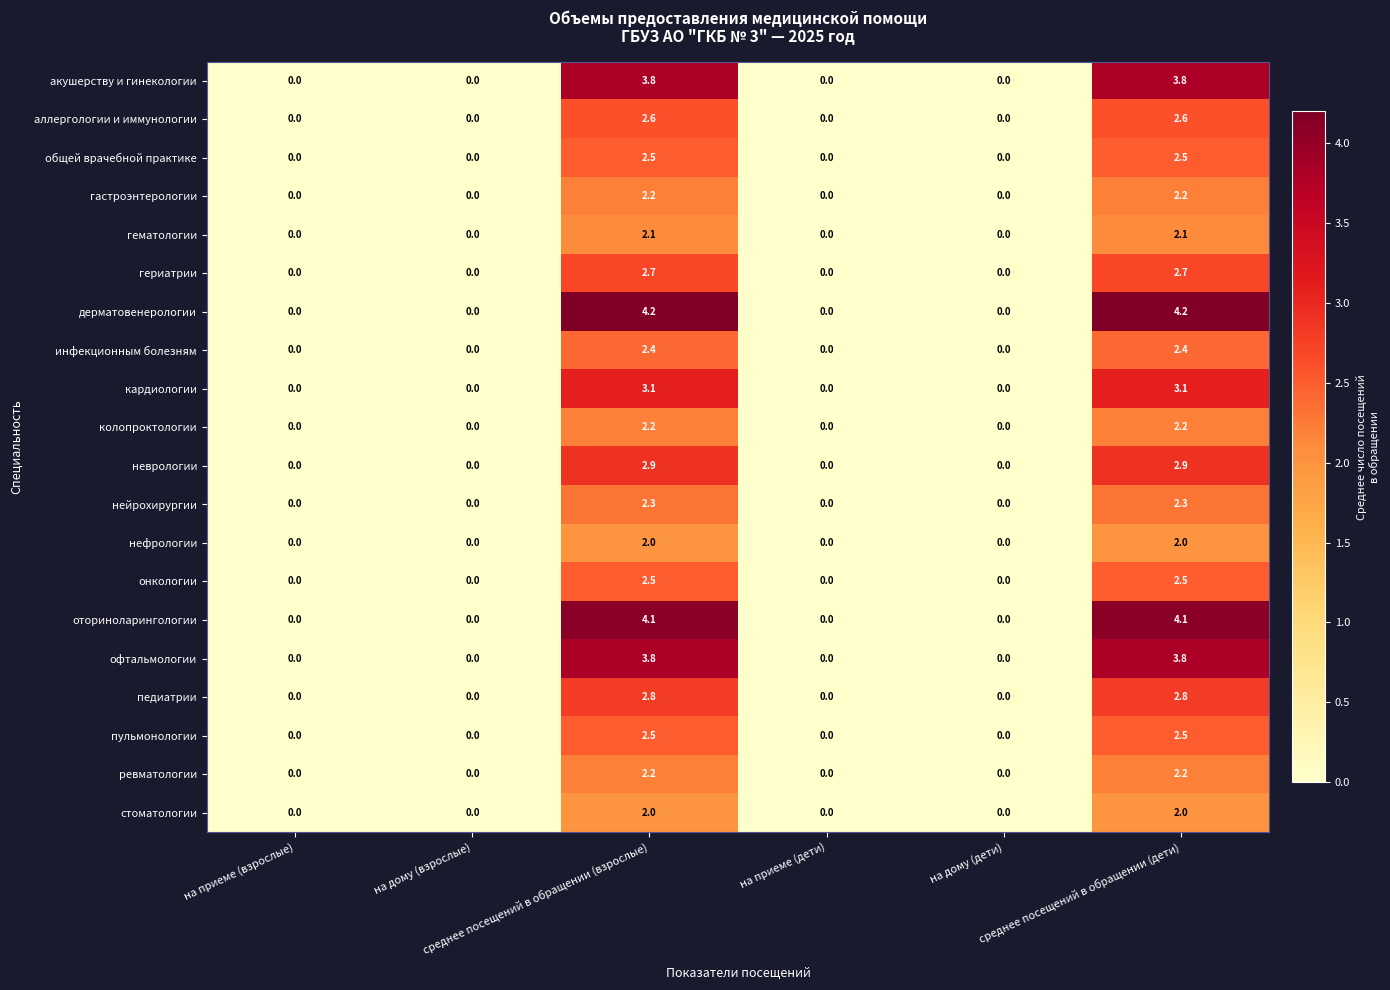

Which series has the largest total across all categories?

дерматовенерологии